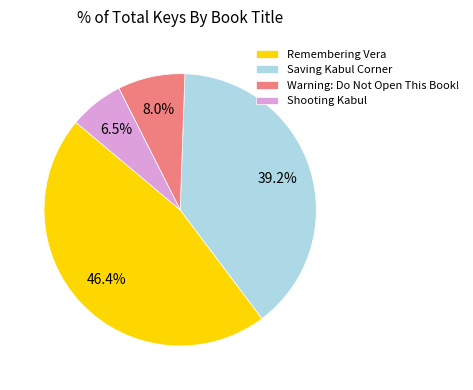

Rank the categories by value from lowest to highest.

Shooting Kabul, Warning: Do Not Open This Book!, Saving Kabul Corner, Remembering Vera